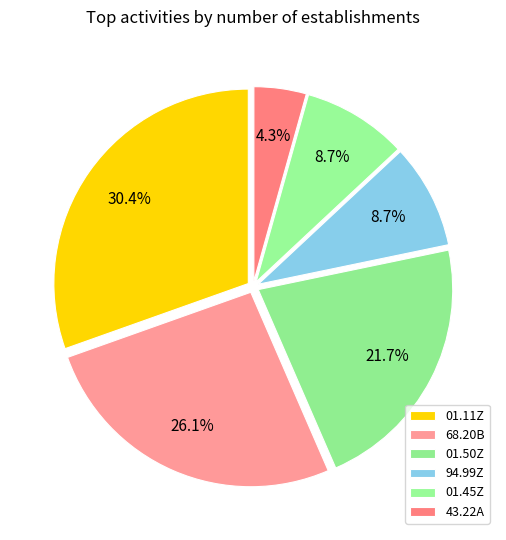

To the nearest percent, what is the average slice percentage?

17%